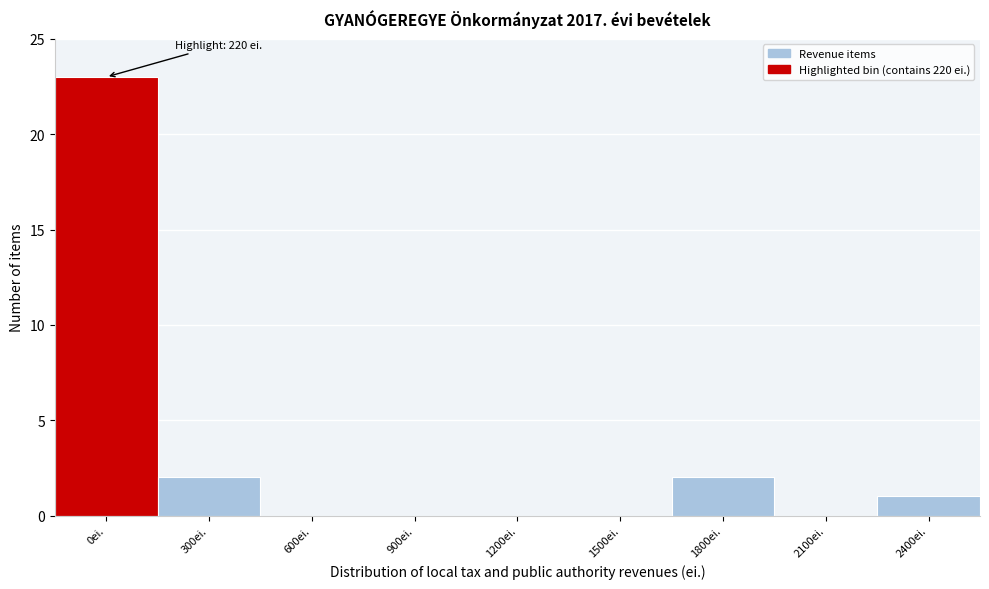

Reading left to right, list all the values displayed in this chart.

0ei.=23	300ei.=2	600ei.=0	900ei.=0	1200ei.=0	1500ei.=0	1800ei.=2	2100ei.=0	2400ei.=1